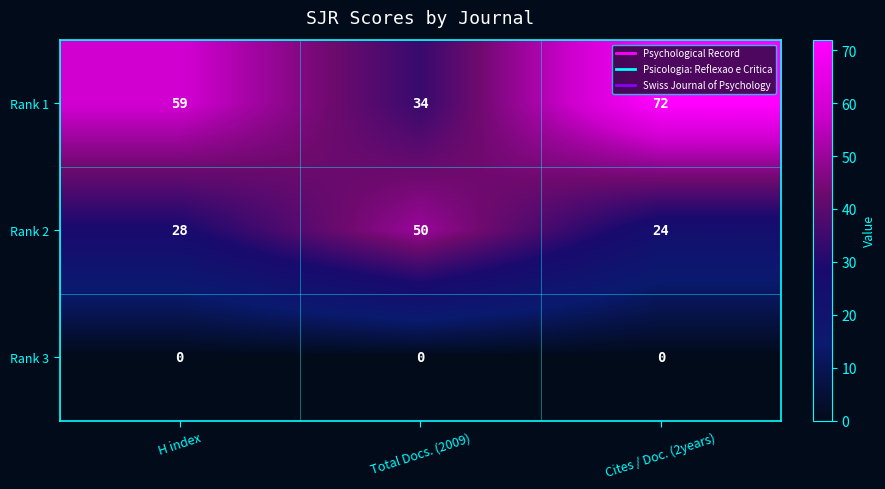

List the series in order of their peak value, highest first.

Rank 1, Rank 2, Rank 3